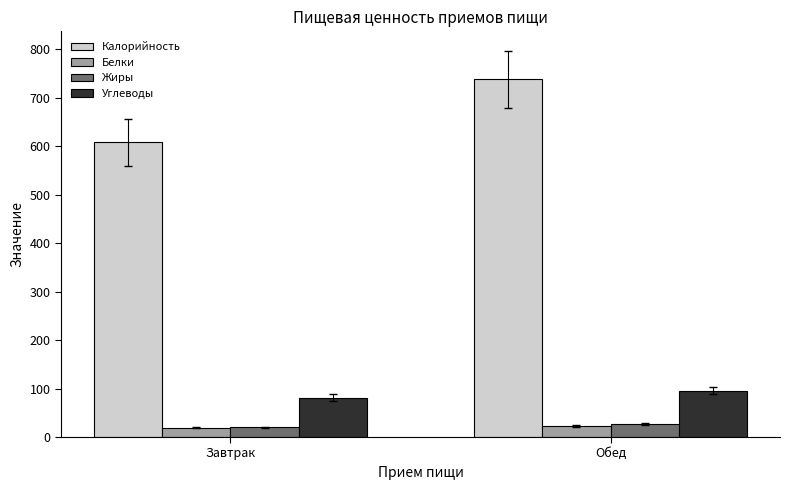

What is the spread (max minus min) of values at Обед?

715.8